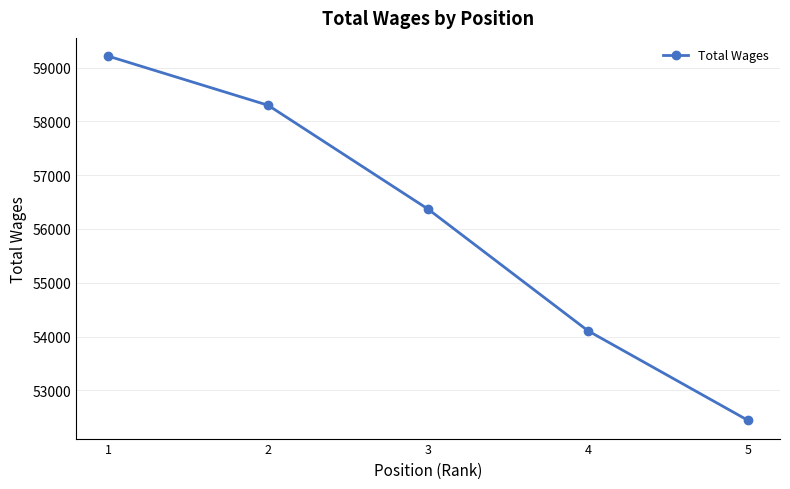

What is the value of the 2nd point from the left?

58299